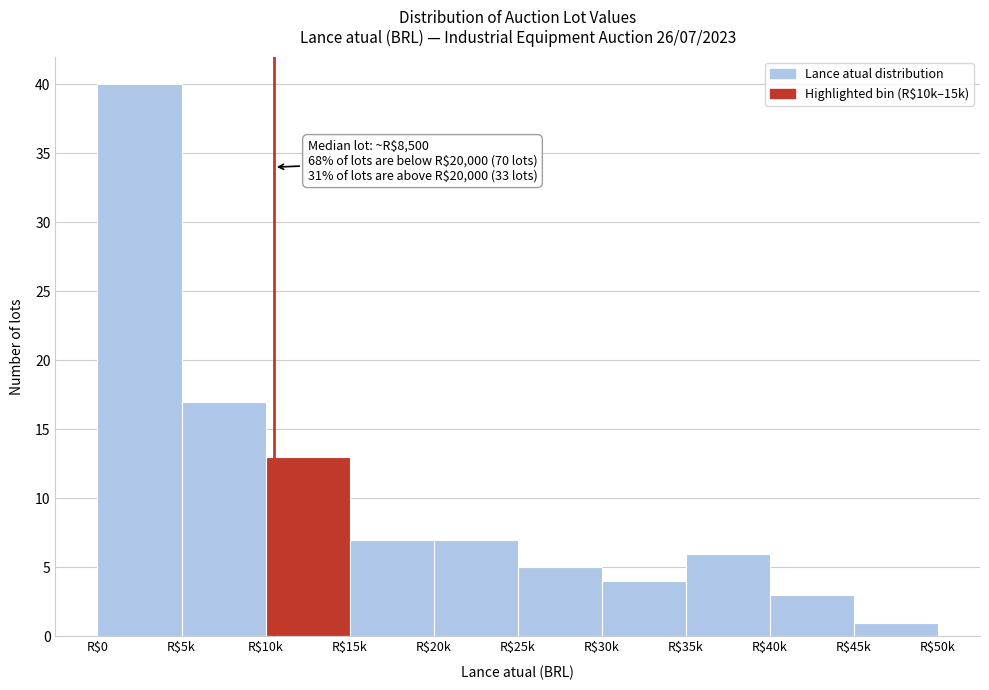

Reading right to left, what are all the values shown in this chart?

1	3	6	4	5	7	7	13	17	40